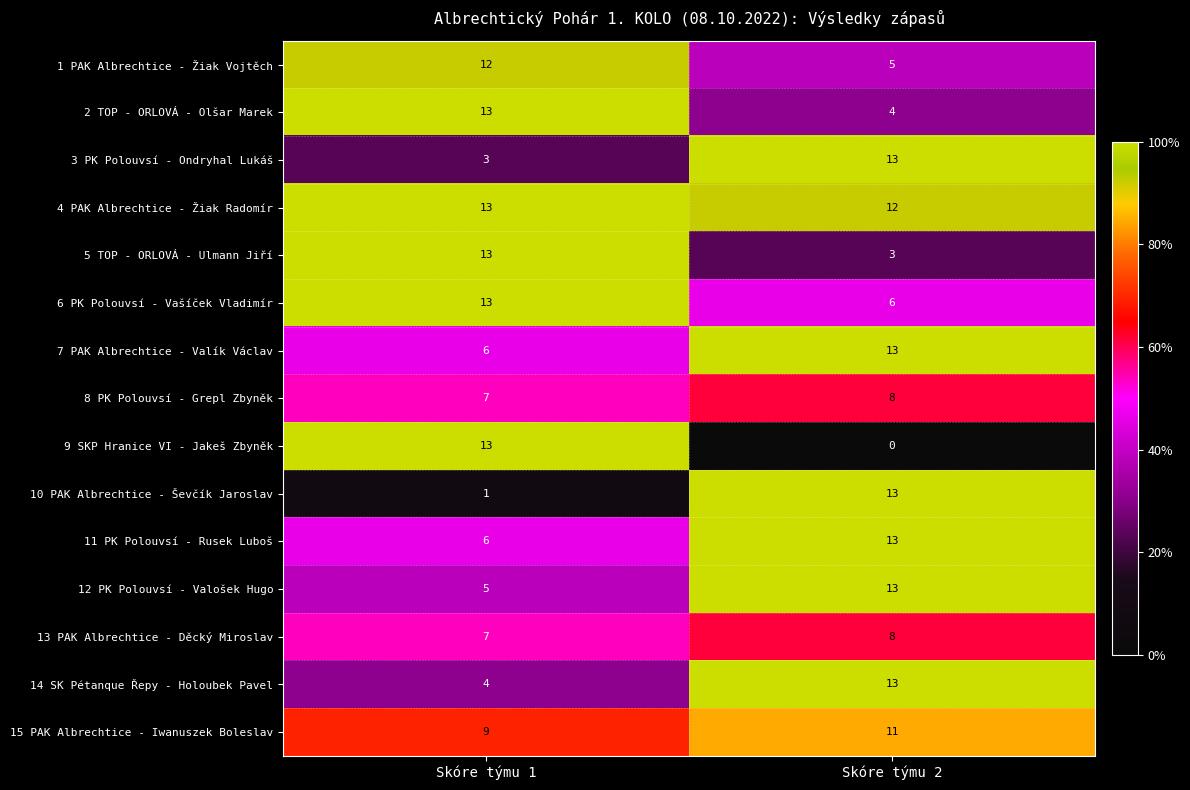

Rank the categories by 7 PAK Albrechtice - Valík Václav value from lowest to highest.

Skóre týmu 1, Skóre týmu 2